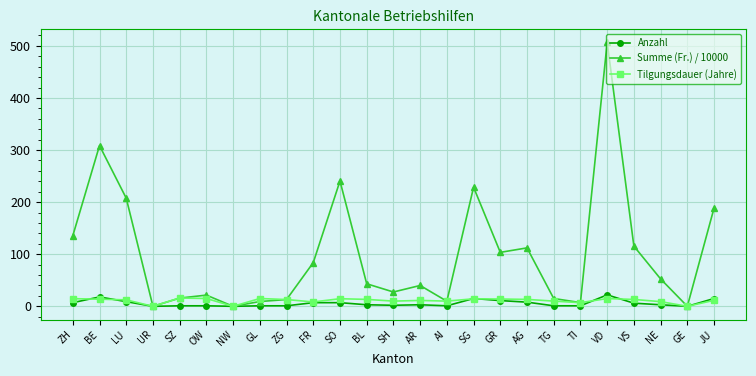

How many distinct data groups are displayed?

3